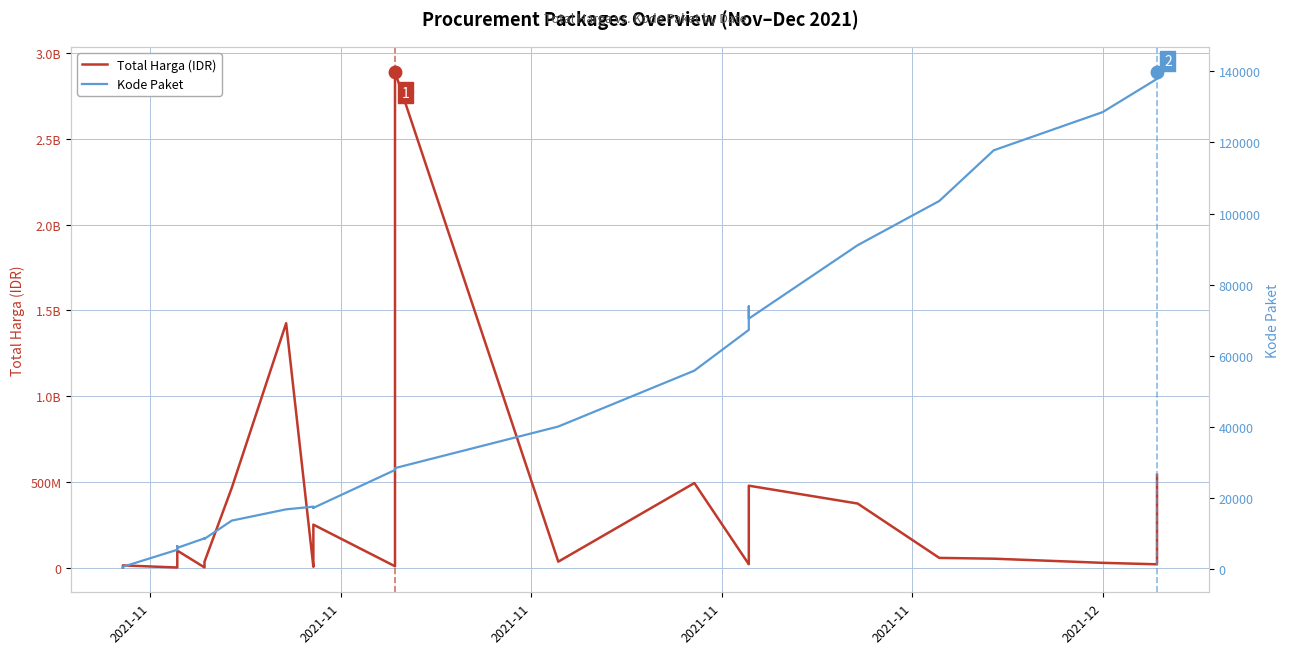

Rank the series by their maximum value, from lowest to highest.

Kode Paket, Total Harga (IDR)